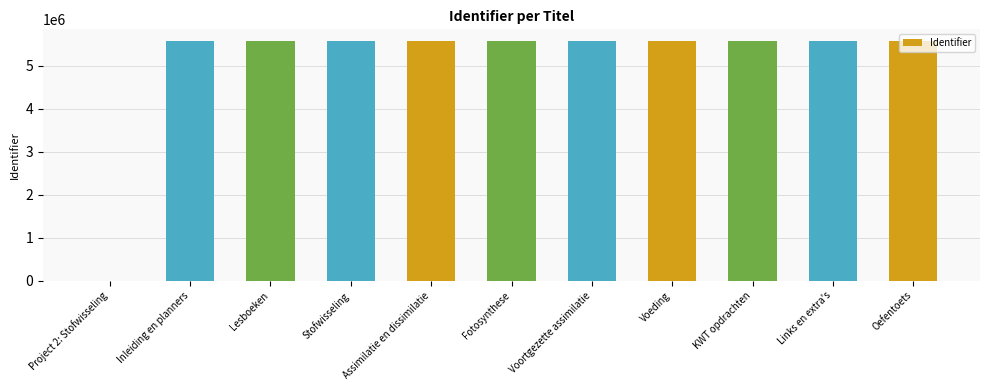

The chart shows a value of 2845591 at Assimilatie en dissimilatie. True or false?

False